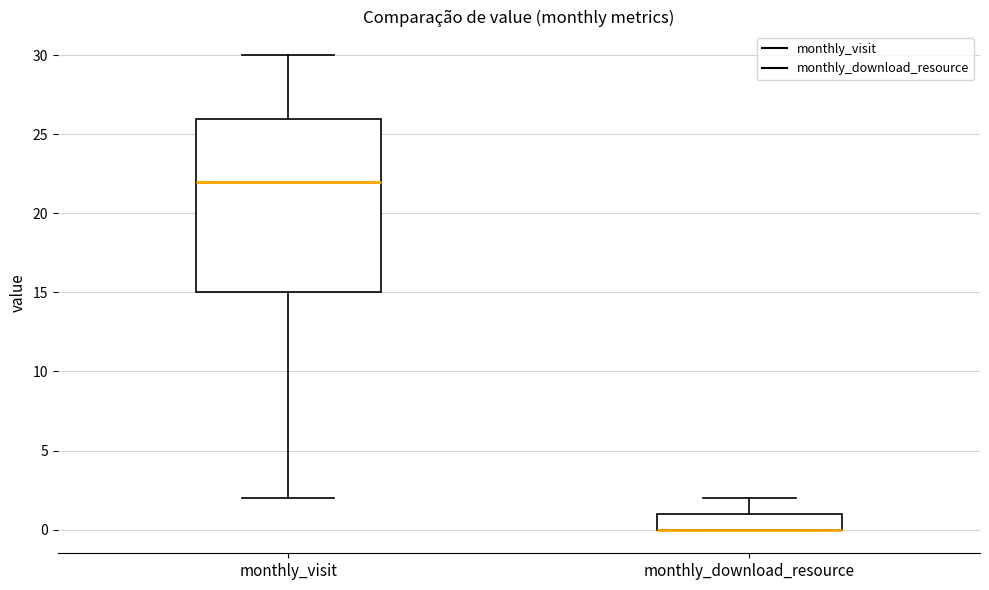

Reading left to right, transcribe this box plot: for each box, give where its median line is, the range the box spans, and where its two whiskers end, as read against the y-axis. The values are not printed on the chart, so give them approximately, as read against the axis.

monthly_visit: median 22, box 15 to 26, whiskers 2 to 30
monthly_download_resource: median 0 (drawn on the box's lower edge), box 0 to 1, whiskers 0 to 2